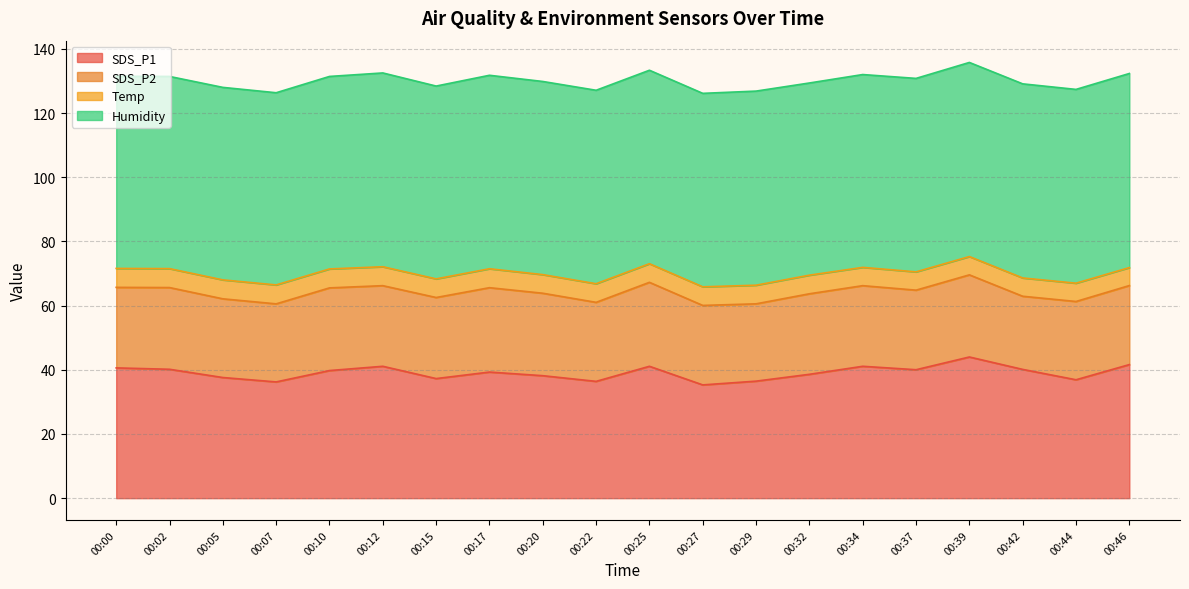

What is the average value of the SDS_P2 series?

25.0